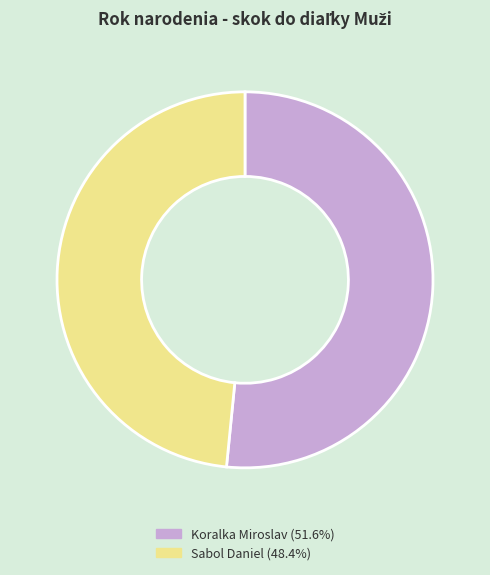

The Sabol Daniel slice represents 48% of the pie. True or false?

True